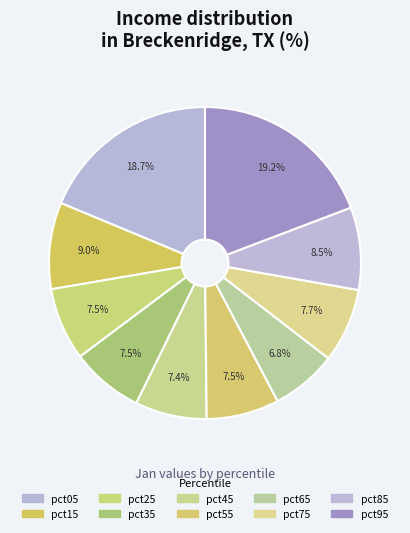

To the nearest percent, what is the difference between the pct95 and pct55 slice percentages?

12%